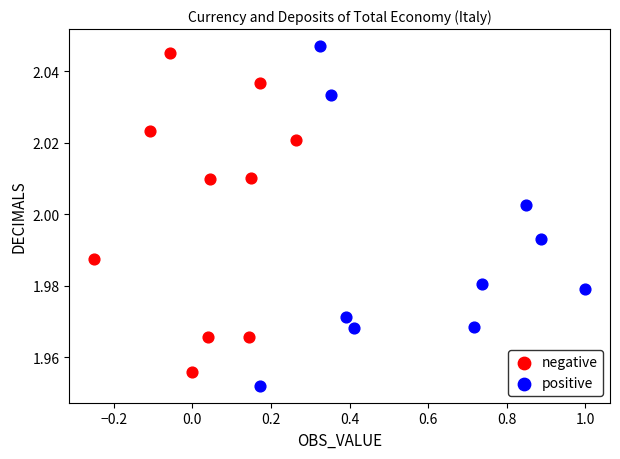

Which series has the widest spread of Y values?

positive